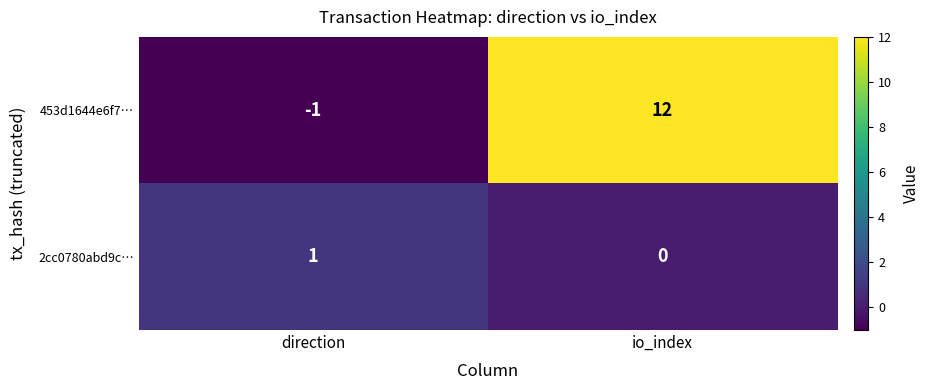

How many series are shown in this chart?

2